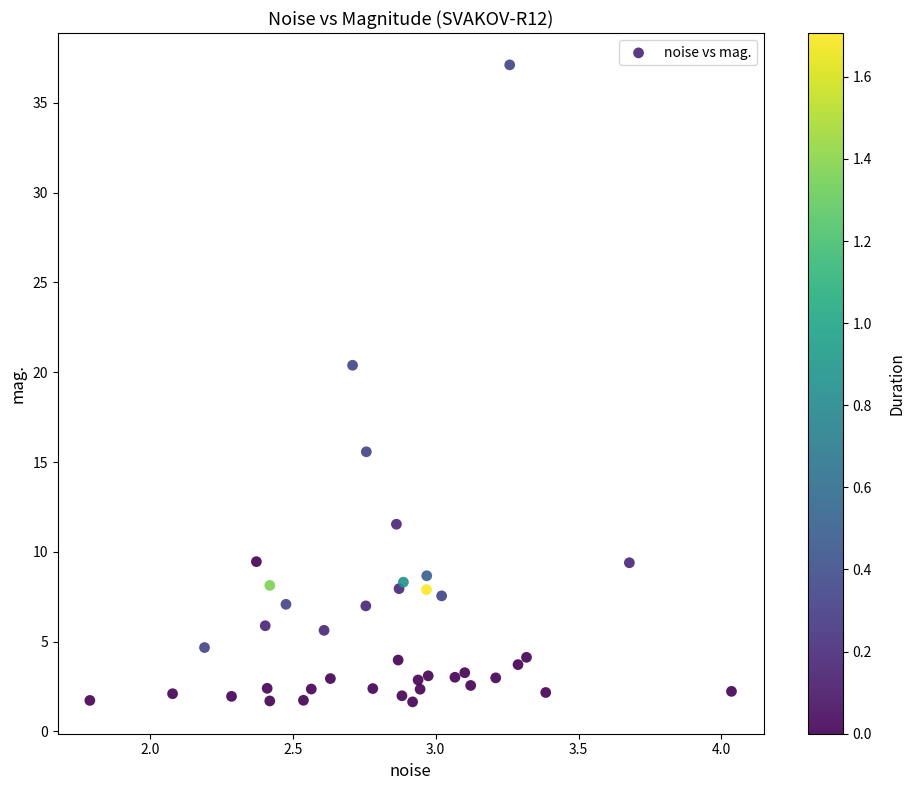

What Y value in the scatter plot is closest to 19?

20.4